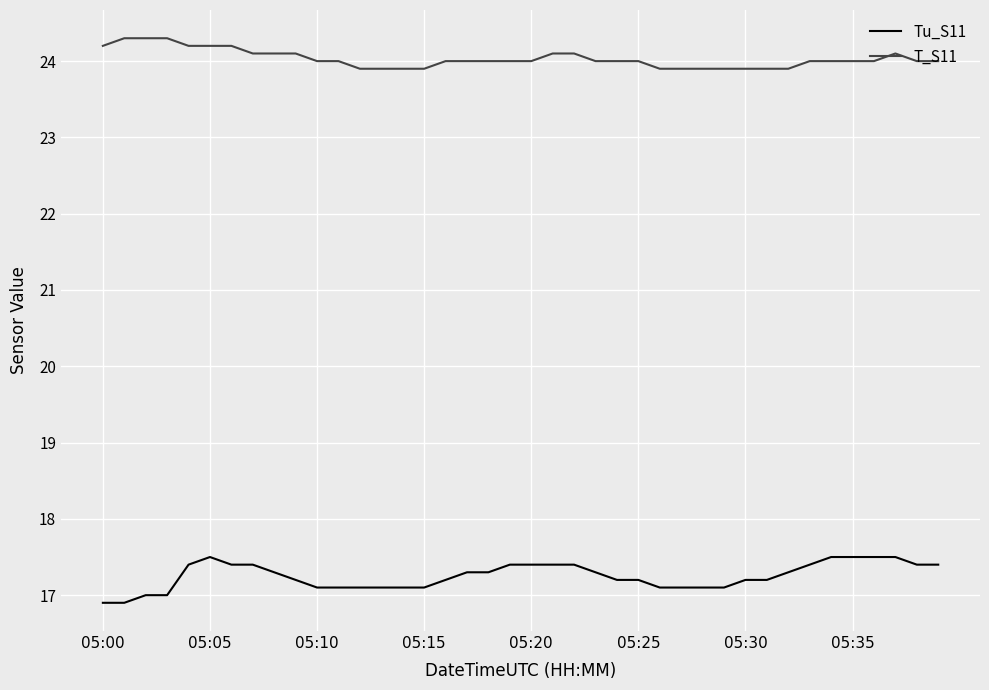

What is the difference between the maximum and minimum values in the Tu_S11 series?

0.6